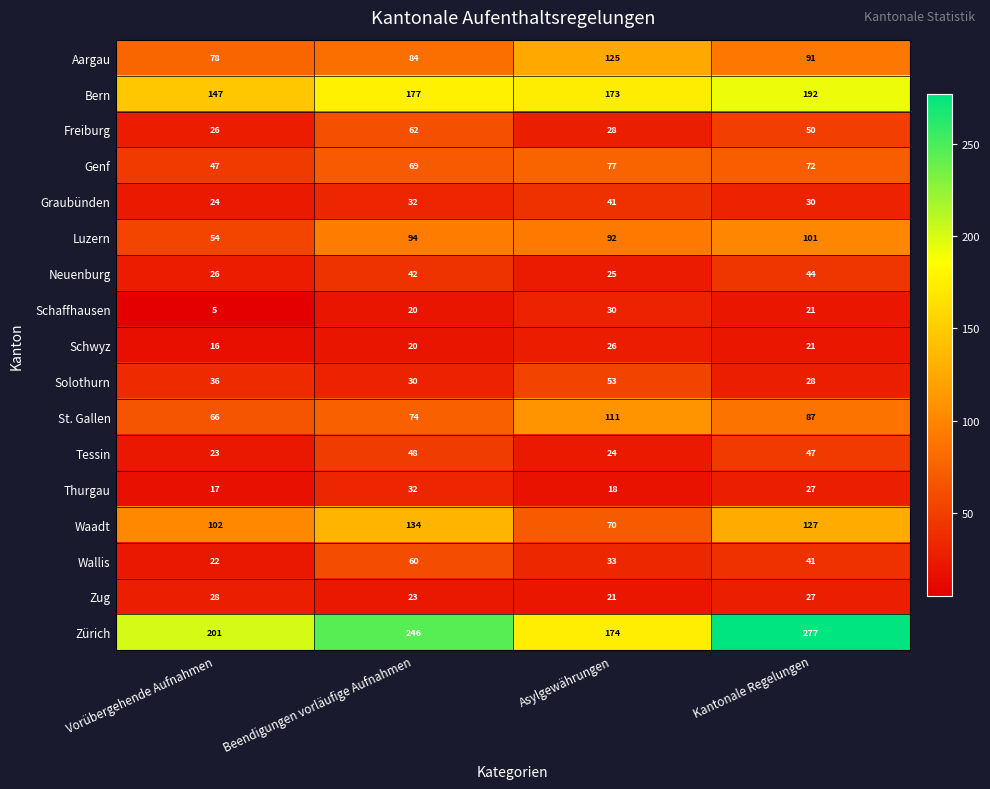

At which category is the sum across all series the highest?

Kantonale Regelungen